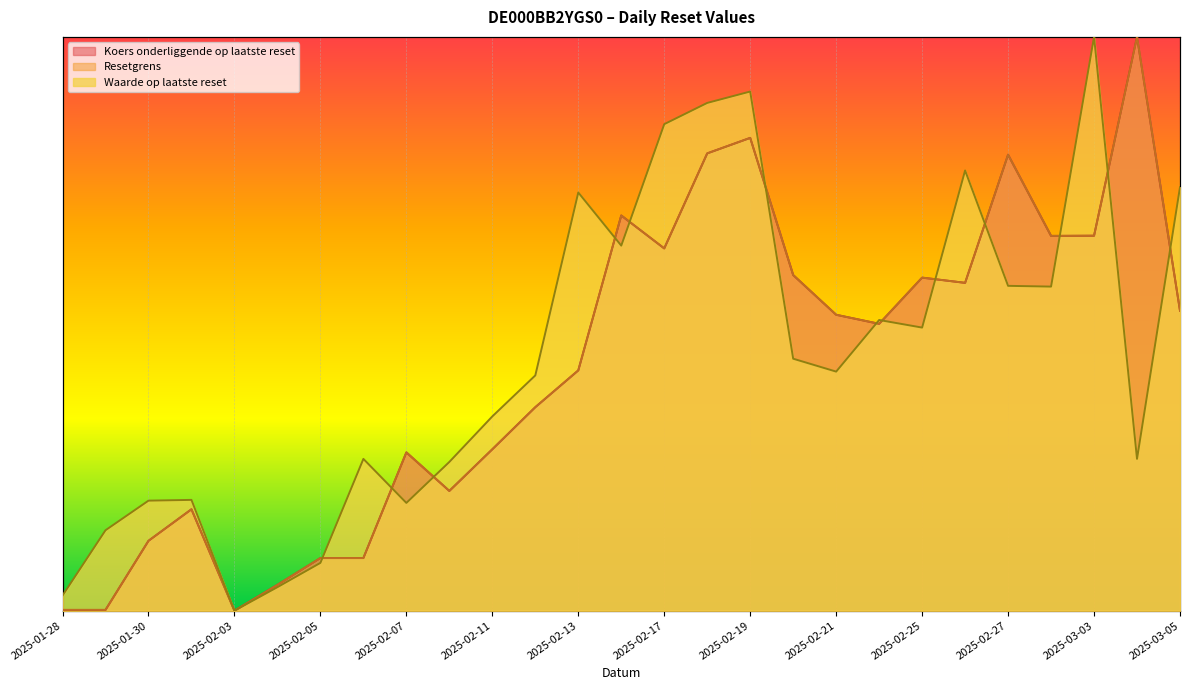

How many interior local peaks does the Koers onderliggende op laatste reset series have?

7